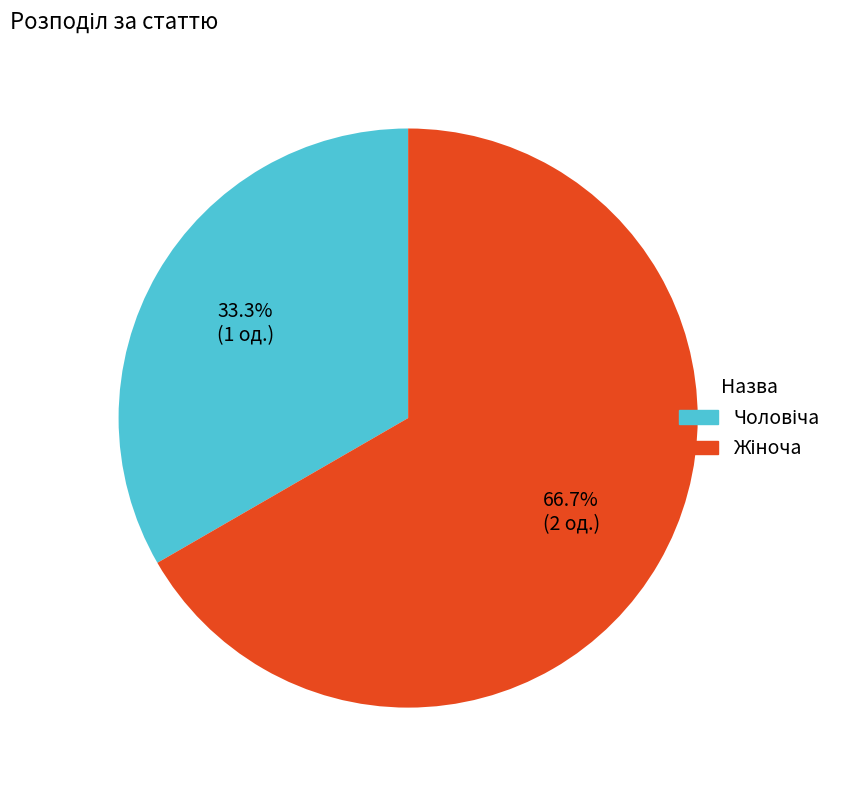

Is there a majority slice in this chart?

Yes